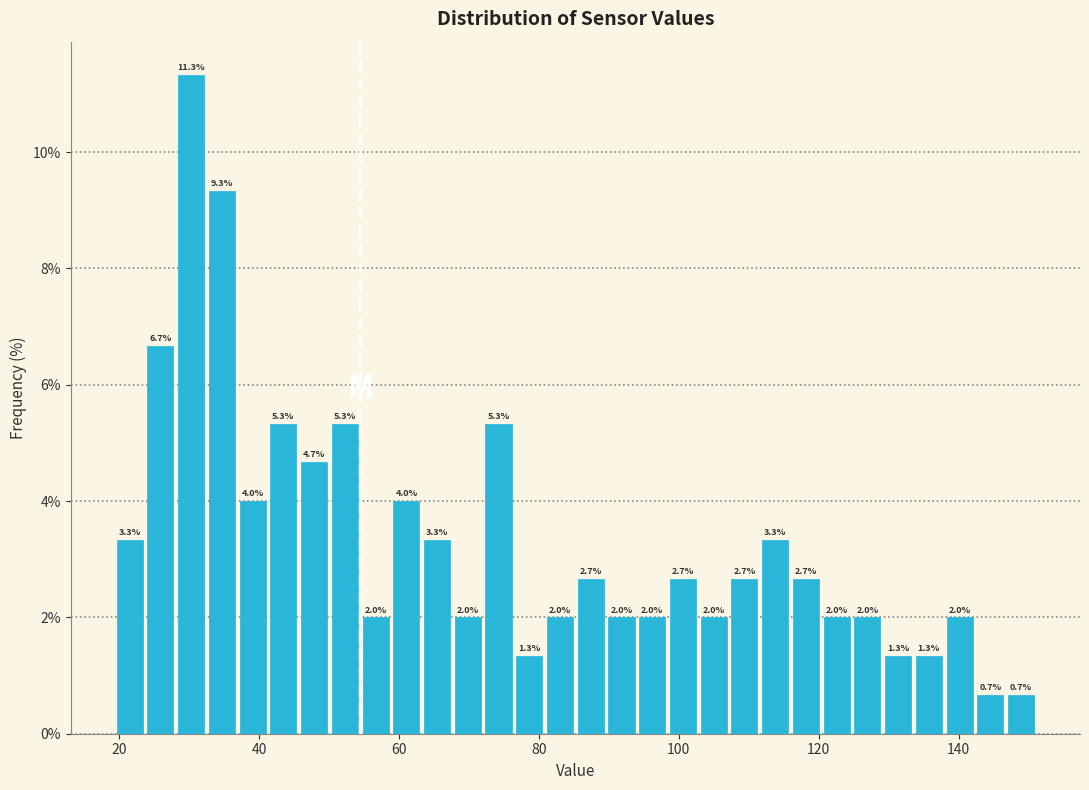

Read against the x-axis, roughly where is the centre of the tallest bar?

30